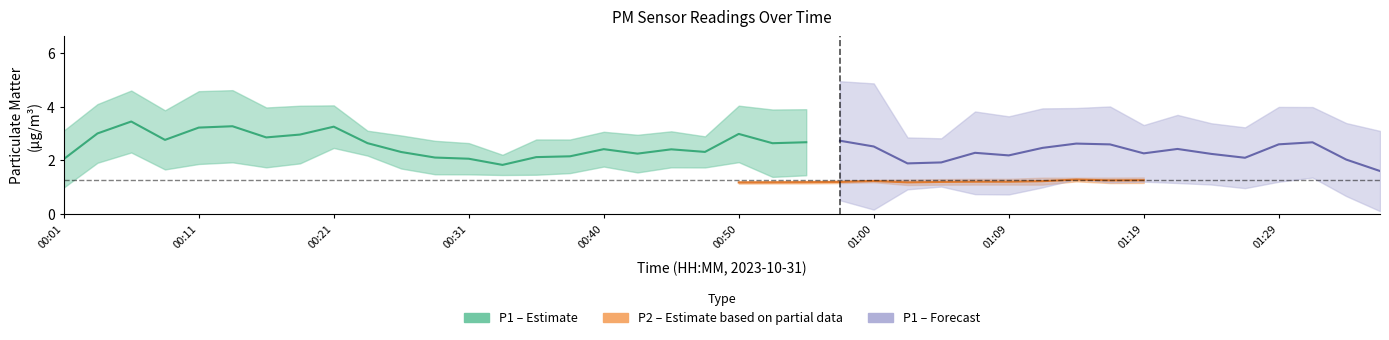

Does the chart display data point markers on the line(s)?

No